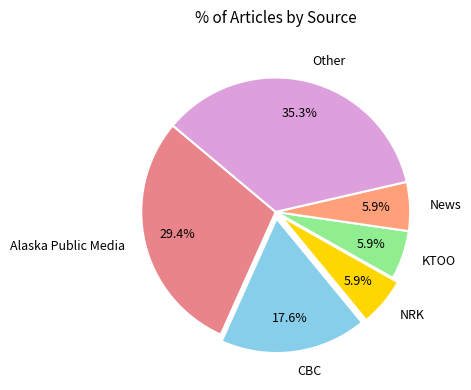

Between Other and Alaska Public Media, which is larger?

Other